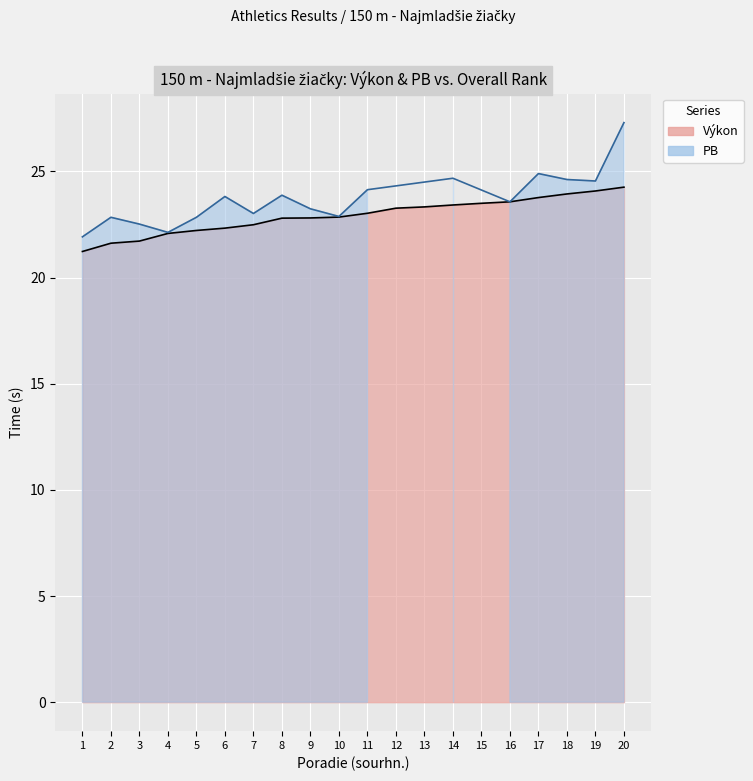

True or false: there are more than 2 points higher than both neighbors.

False